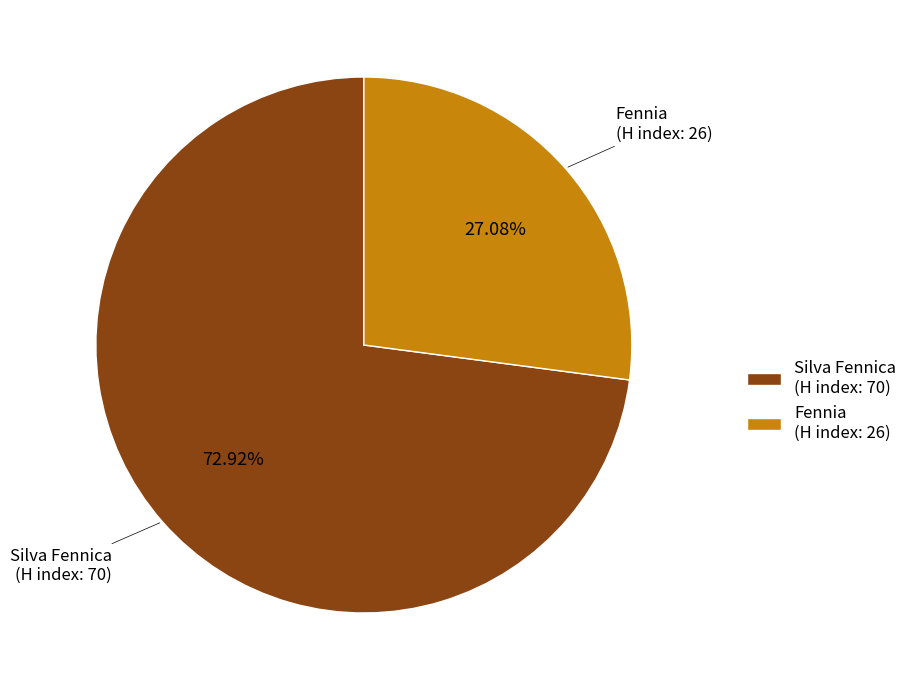

Which slice is the largest?

Silva Fennica (H index: 70)